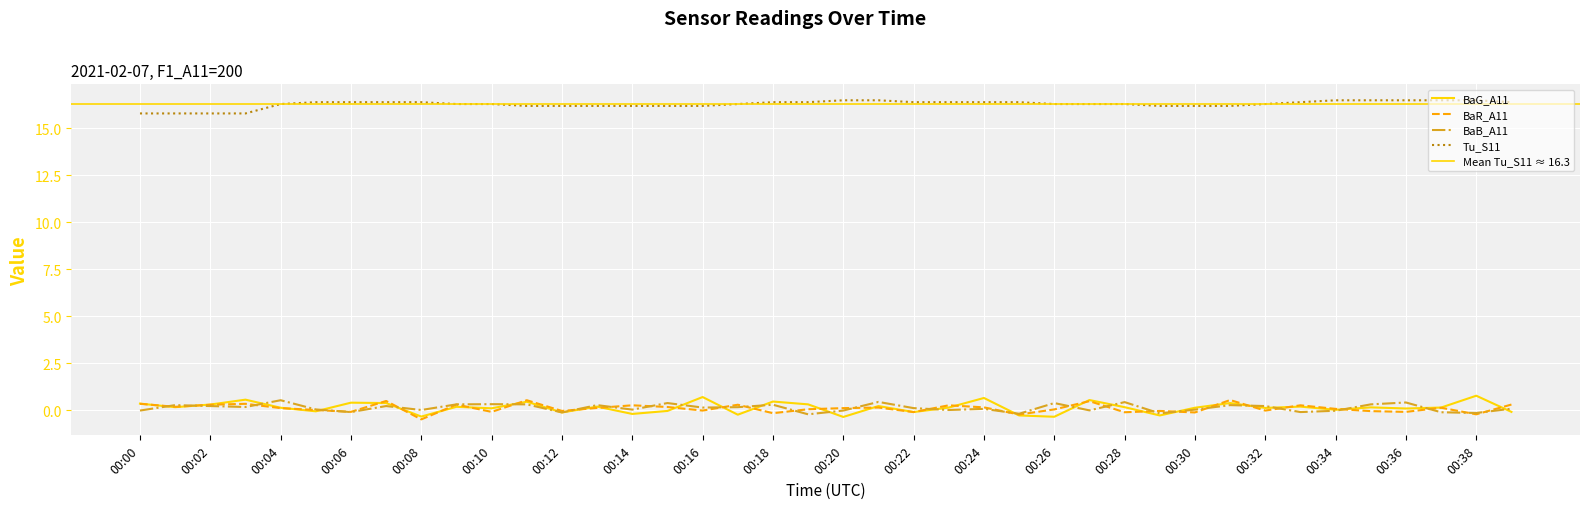

What is the approximate value of BaG_A11 at 00:10?

0.1